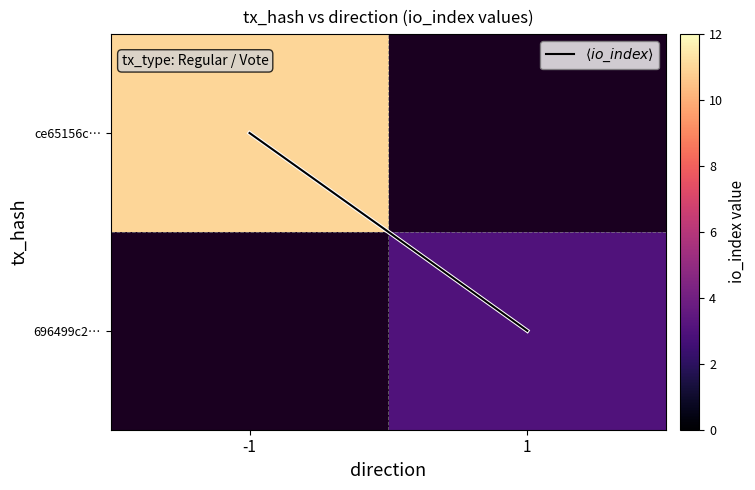

Is it true that 696499c2… equals 4.0 at 1?

False